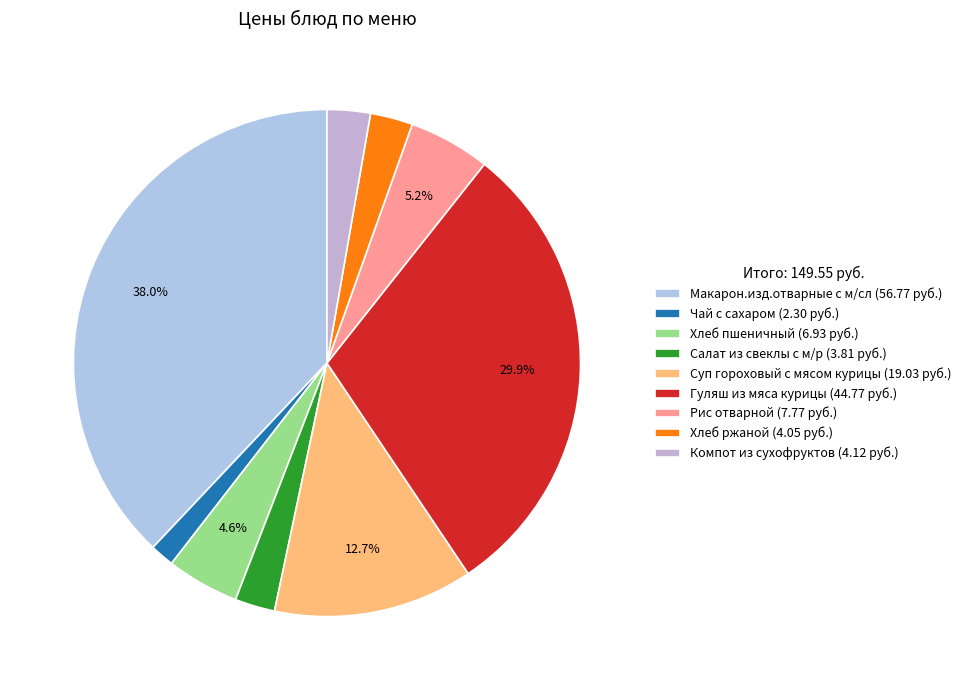

To the nearest percent, what is the combined percentage of Гуляш из мяса курицы and Компот из сухофруктов?

33%